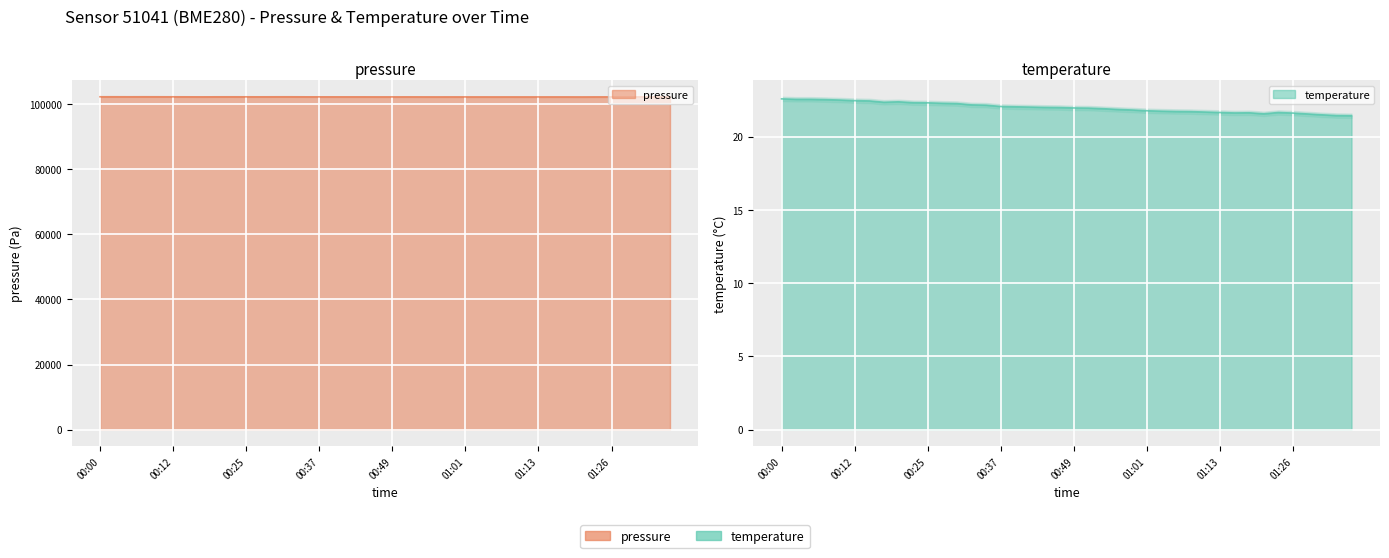

What is the sum of the temperature values at 01:31 and 00:54?

43.4